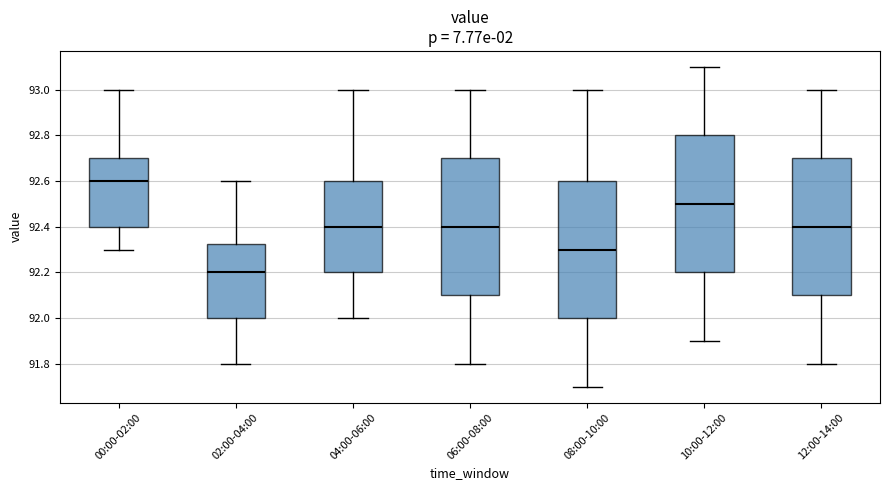

Reading left to right, transcribe this box plot: for each box, give where its median line is, the range the box spans, and where its two whiskers end, as read against the y-axis. The values are not printed on the chart, so give them approximately, as read against the axis.

00:00-02:00: median 92.60, box 92.40 to 92.70, whiskers 92.30 to 93.00
02:00-04:00: median 92.20, box 92.00 to 92.32, whiskers 91.80 to 92.60
04:00-06:00: median 92.40, box 92.20 to 92.60, whiskers 92.00 to 93.00
06:00-08:00: median 92.40, box 92.10 to 92.70, whiskers 91.80 to 93.00
08:00-10:00: median 92.30, box 92.00 to 92.60, whiskers 91.70 to 93.00
10:00-12:00: median 92.50, box 92.20 to 92.80, whiskers 91.90 to 93.10
12:00-14:00: median 92.40, box 92.10 to 92.70, whiskers 91.80 to 93.00